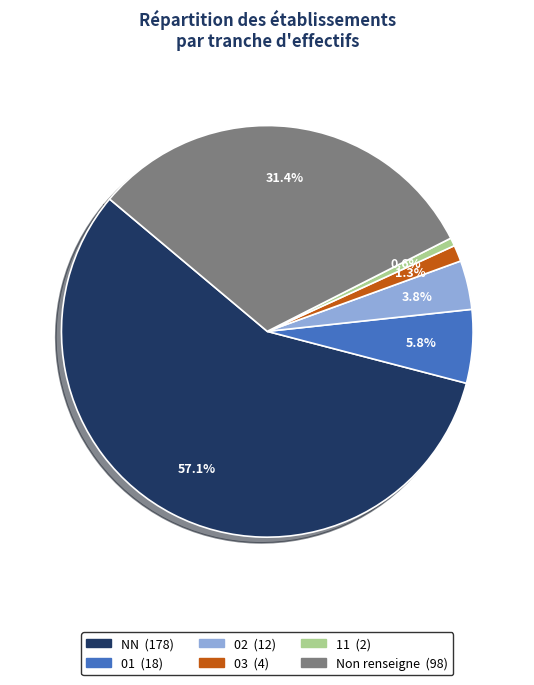

Count the number of slices in the pie.

6